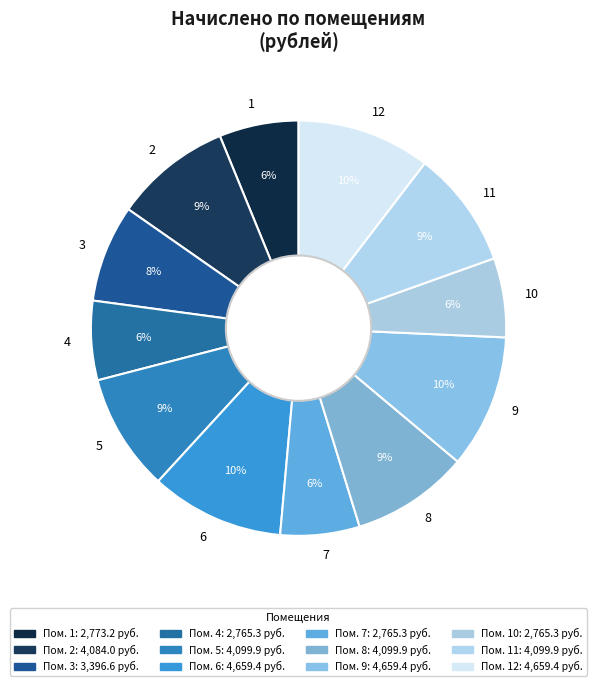

Approximately how many times larger is the value at 1 compared to 5?

0.7